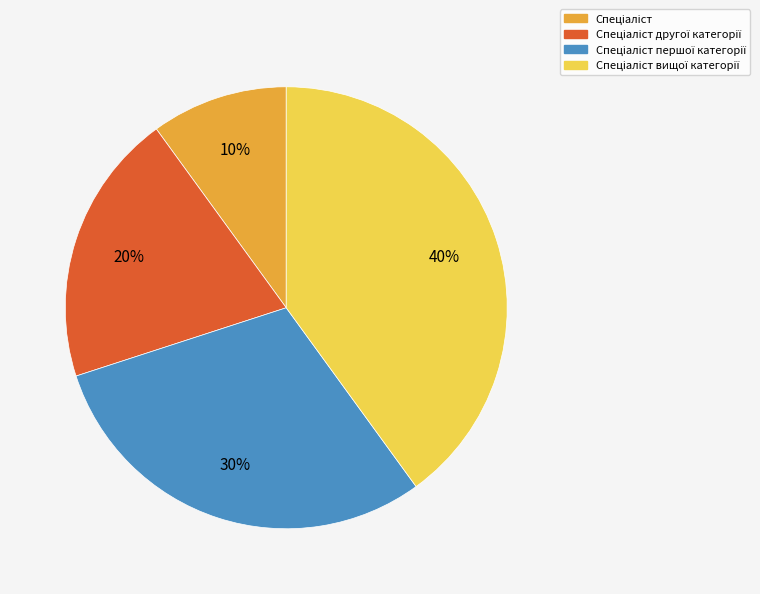

To the nearest percent, what is the difference between the largest and smallest slice percentages?

30%